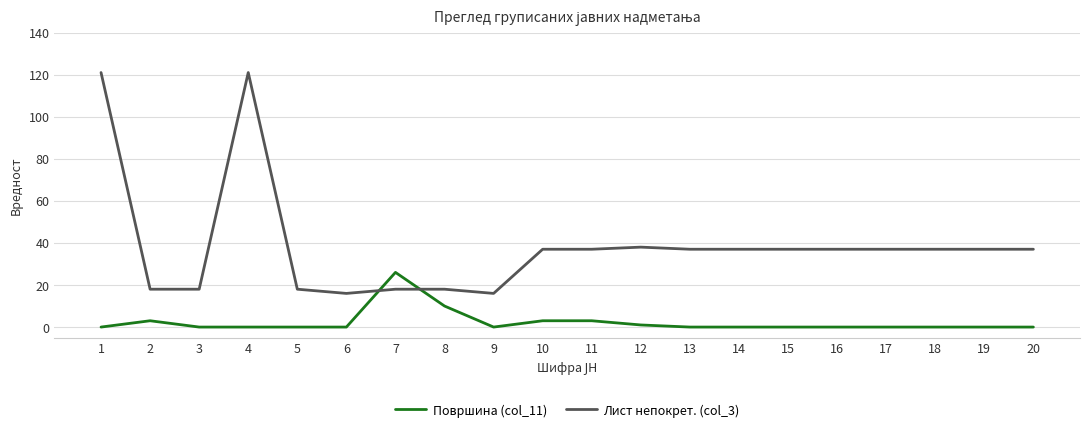

Between 7 and 9, which series saw the biggest shift?

Површина (col_11)